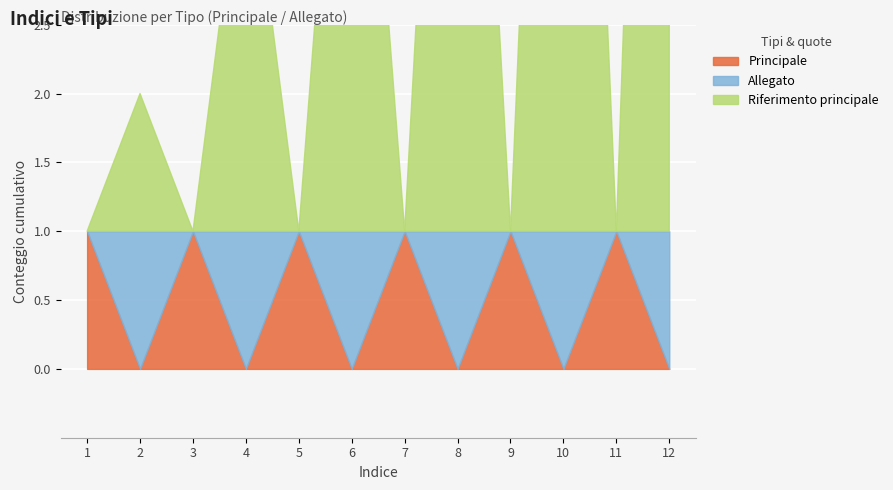

Reading right to left, what are all the values shown in this chart?

Principale: 0	1	0	1	0	1	0	1	0	1	0	1
Allegato: 1	0	1	0	1	0	1	0	1	0	1	0
Riferimento principale: 11	0	9	0	7	0	5	0	3	0	1	0